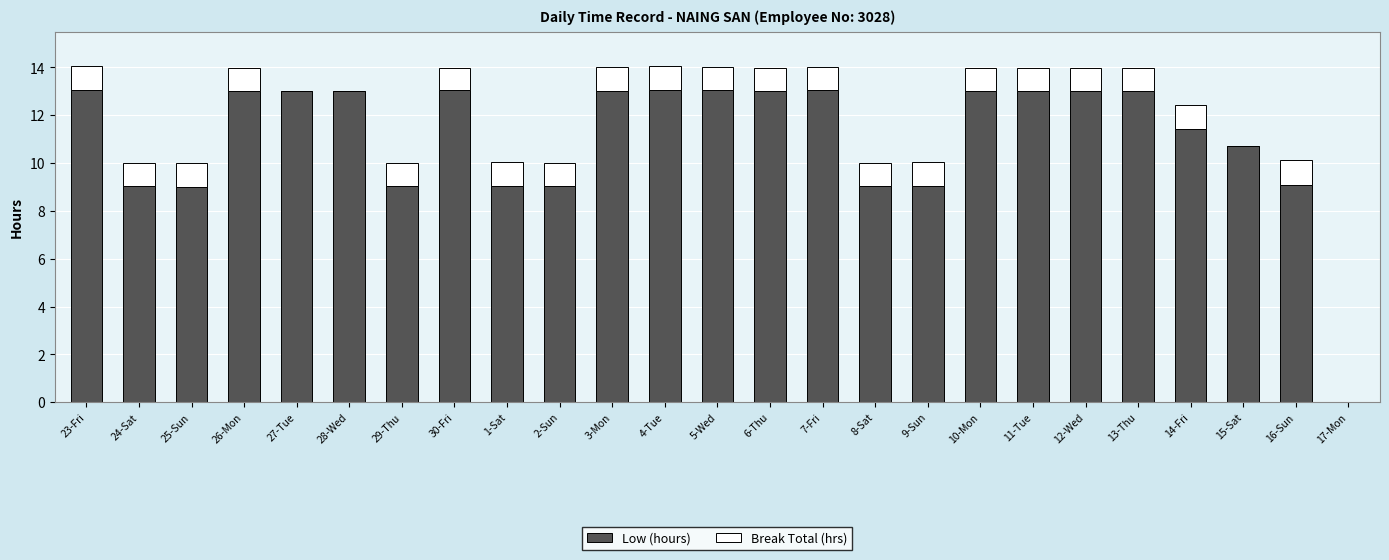

Is it true that Low (hours) equals 20.9 at 28-Wed?

False